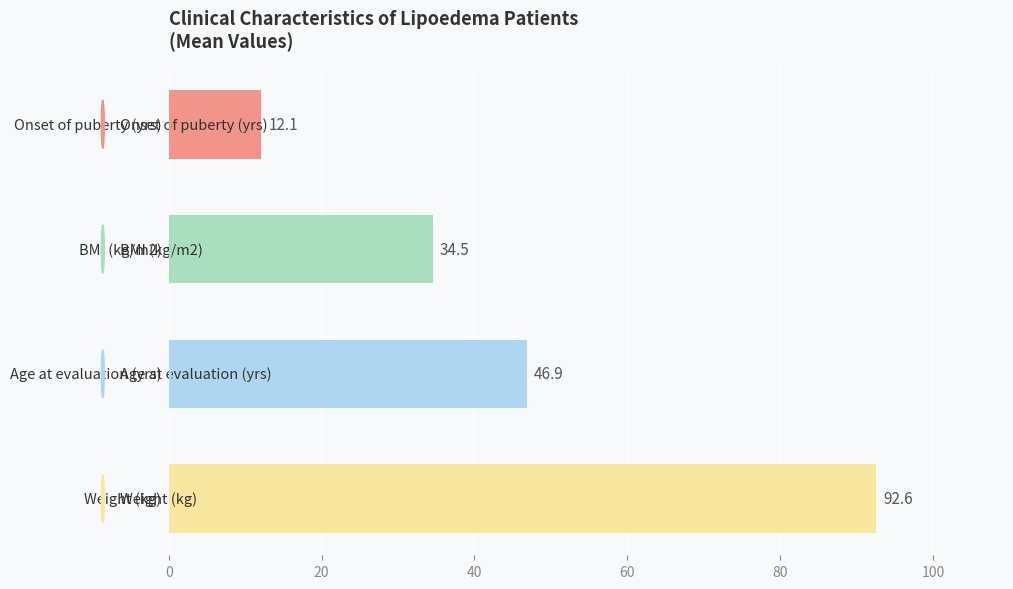

What is the minimum value shown in the chart?

12.1